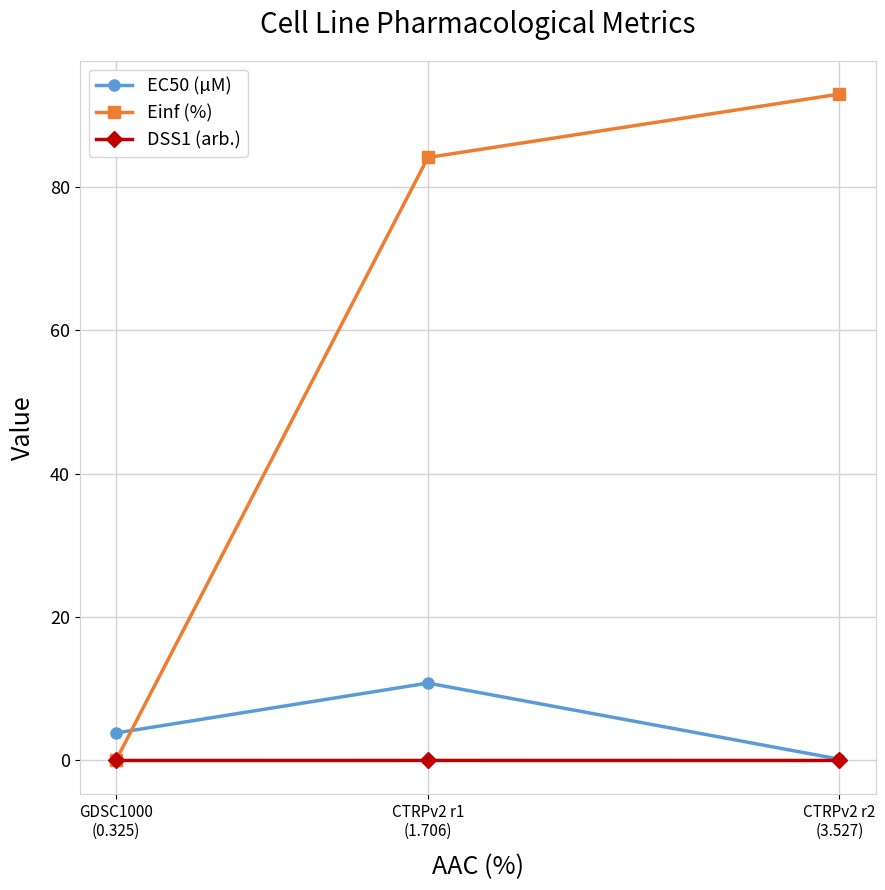

How many lines are shown in the chart?

3